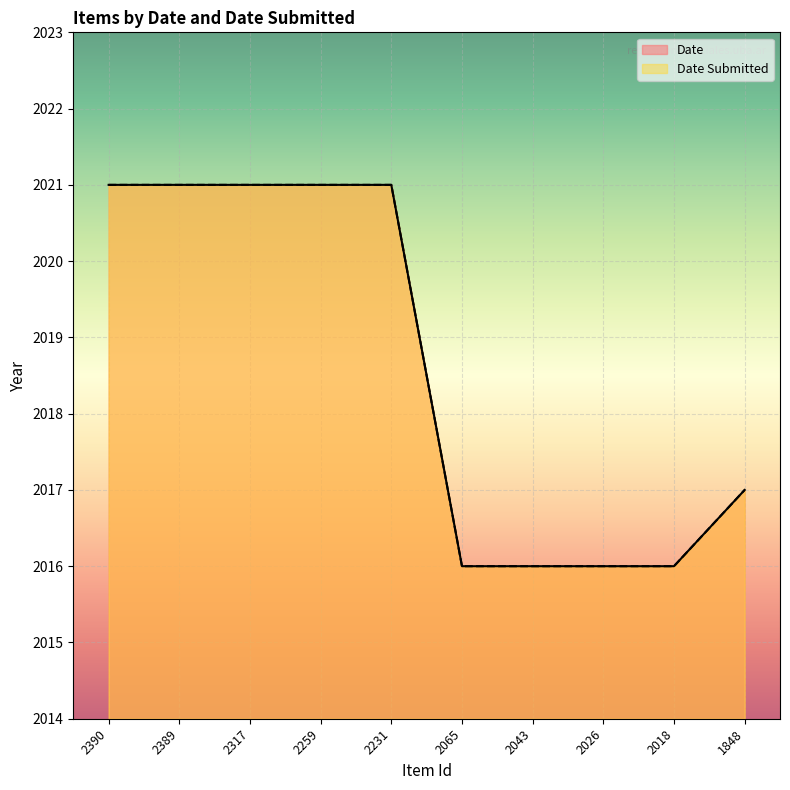

True or false: Date Submitted and Date cross at least once.

False